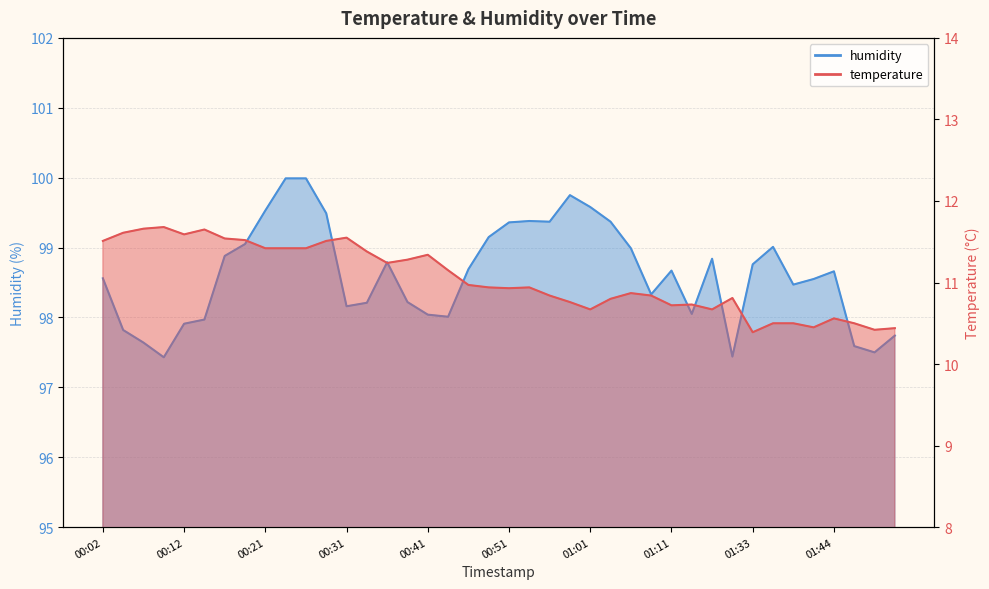

What is the difference between the second highest and second lowest values in the humidity series?

2.5